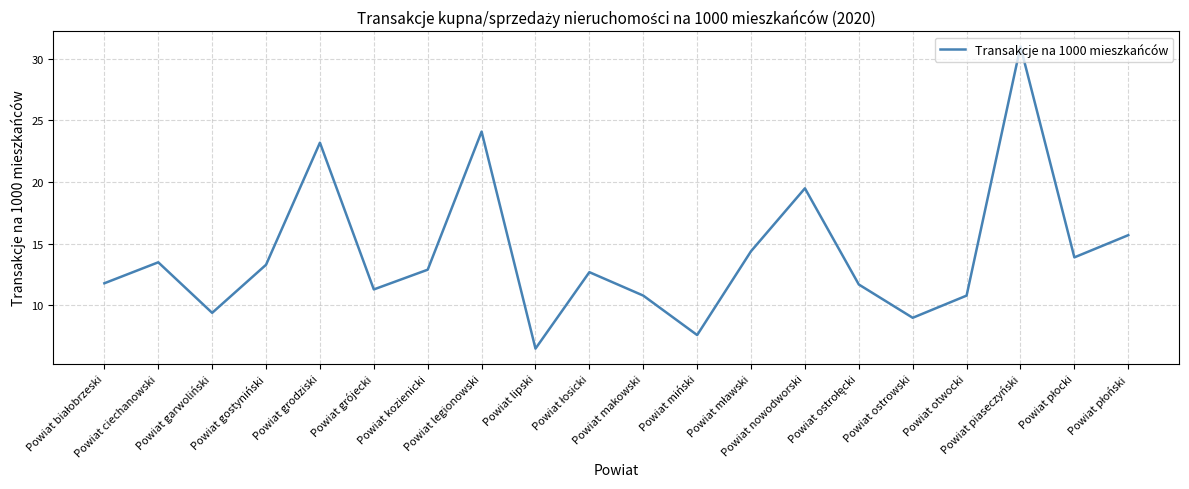

What is the minimum value shown in the chart?

6.5